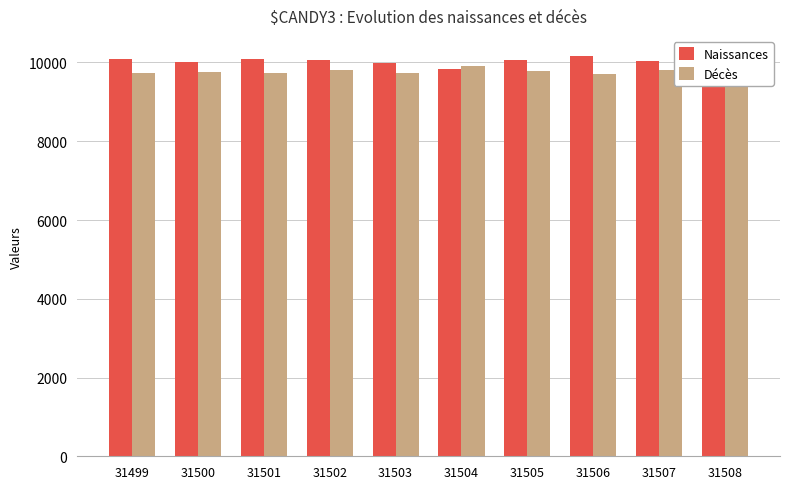

How many data points in Naissances are less than 10051?

5